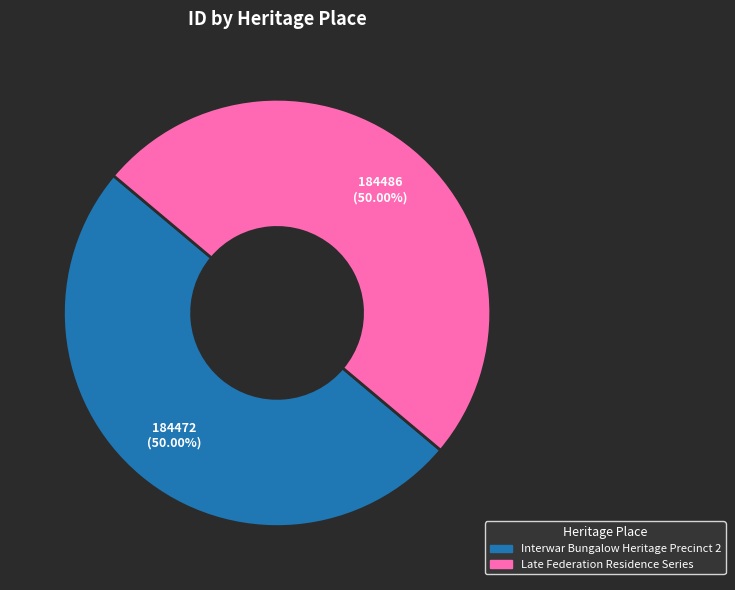

To the nearest percent, what is the average slice percentage?

50%